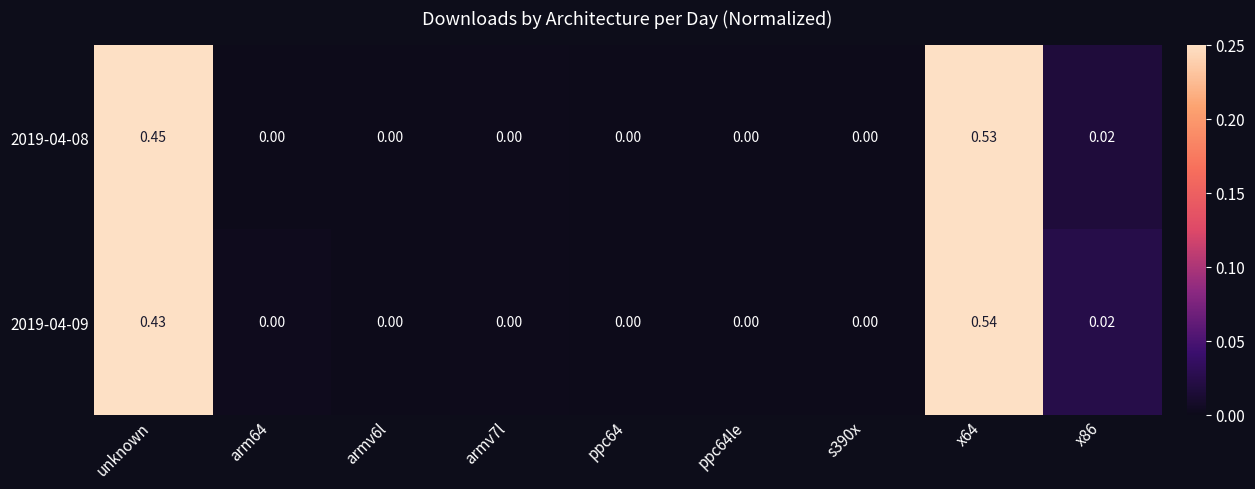

Which series has the largest range (max minus min)?

2019-04-09